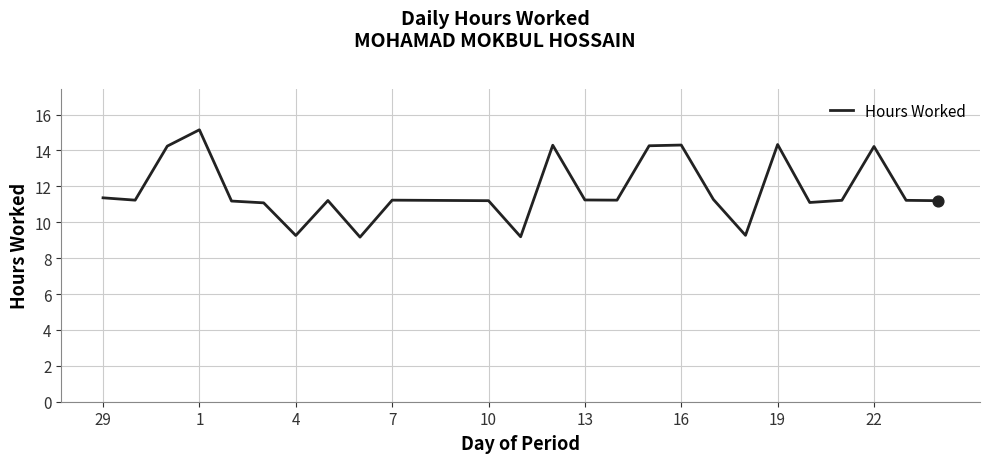

What is the smallest value displayed?

9.2